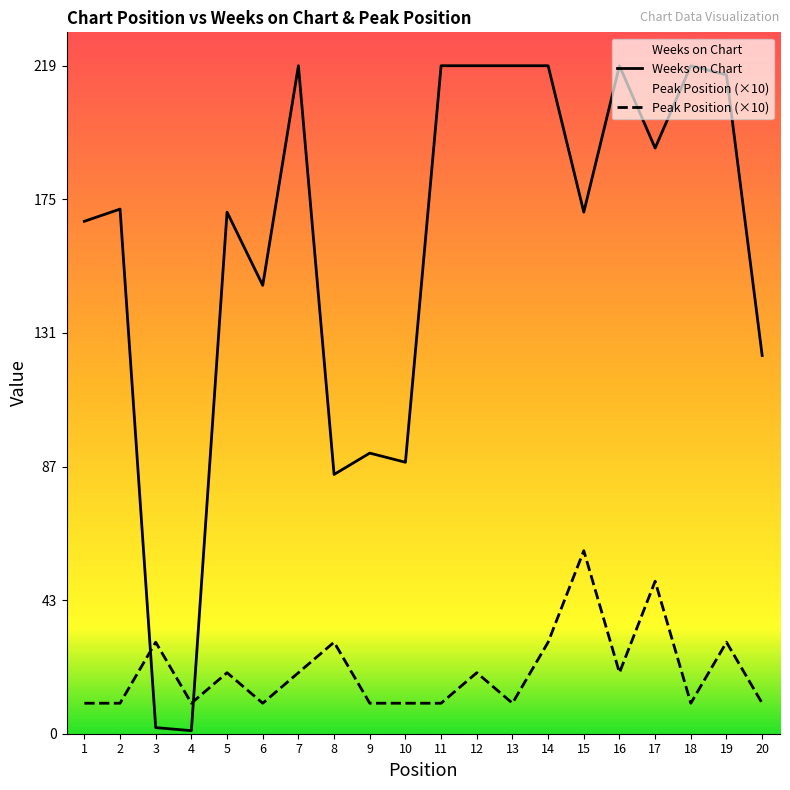

Reading left to right, transcribe all the data shown in this chart.

Weeks on Chart: 168	172	2	1	171	147	219	85	92	89	219	219	219	219	171	219	192	219	216	124
Peak Position: 10	10	30	10	20	10	20	30	10	10	10	20	10	30	60	20	50	10	30	10